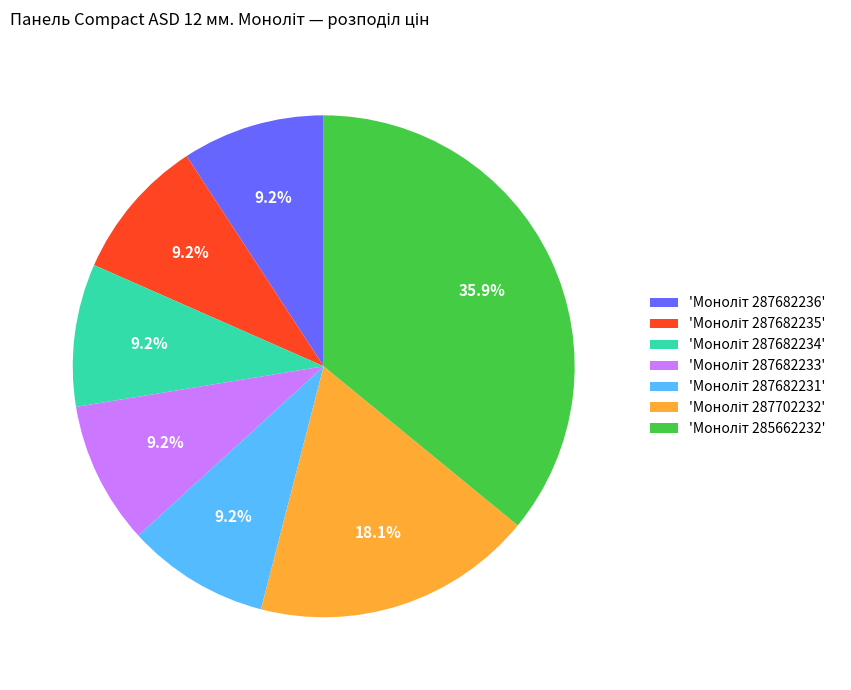

How many segments does this pie chart have?

7